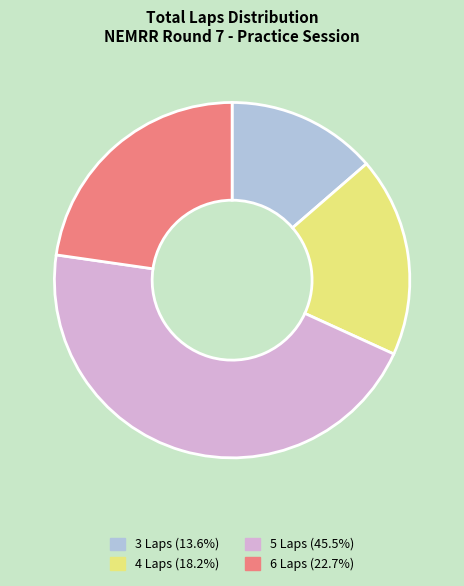

Is there any slice that represents more than half of the pie?

No